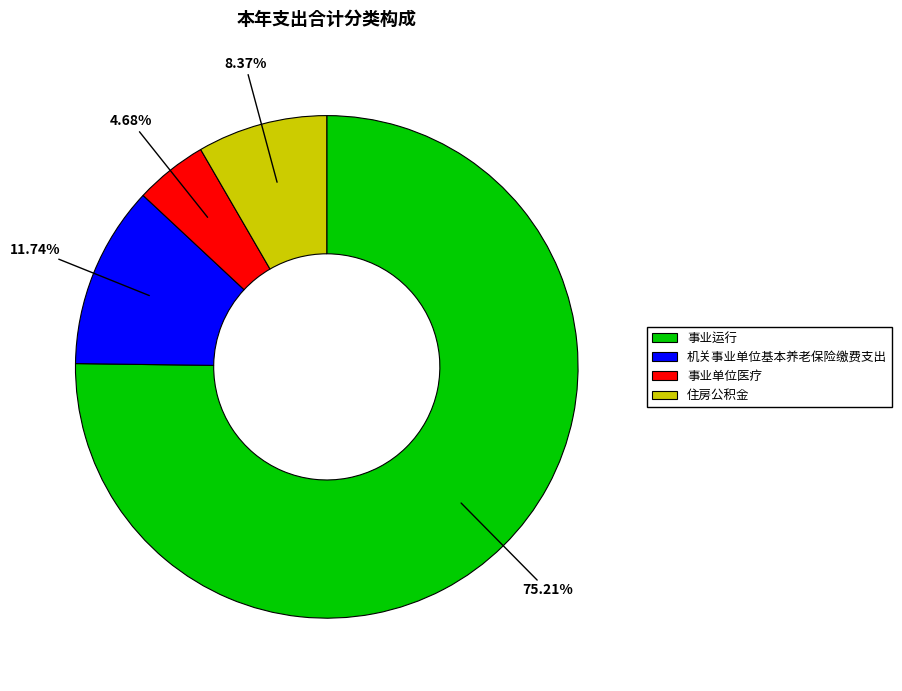

Which has a higher value, 事业单位医疗 or 住房公积金?

住房公积金